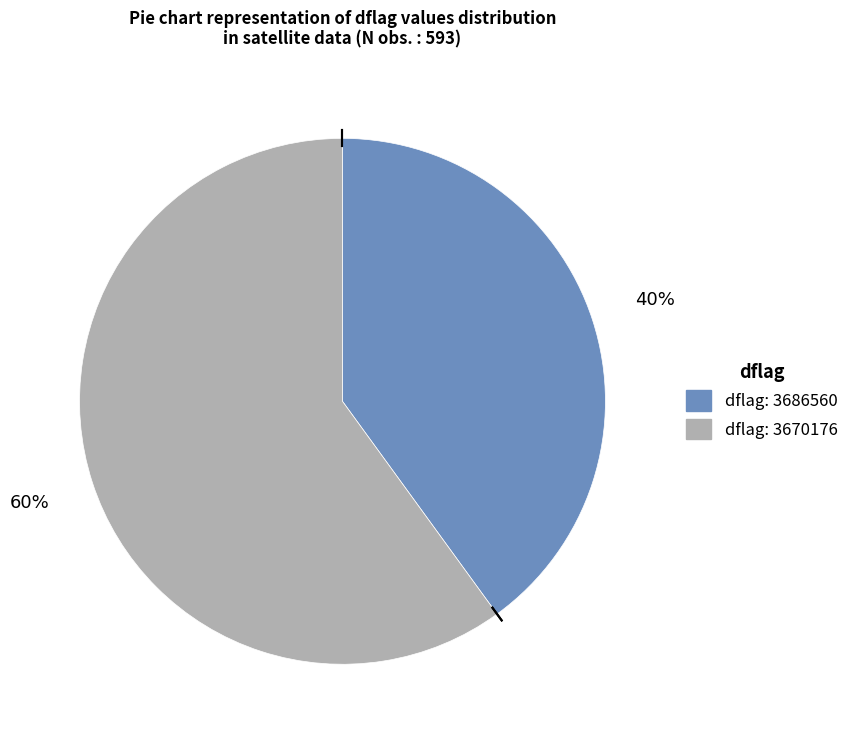

To the nearest percent, what is the average slice percentage?

50%